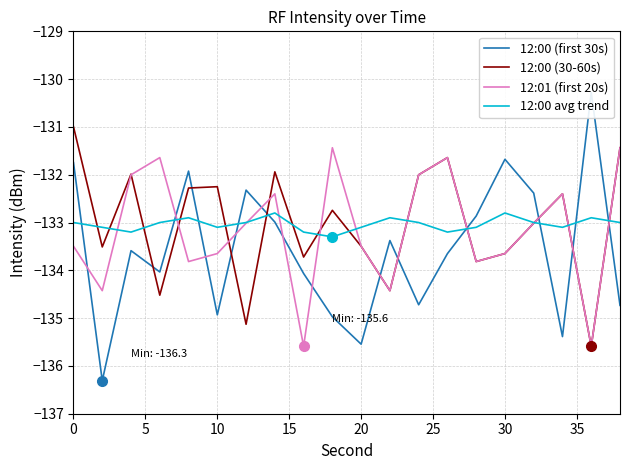

Reading left to right, extract all data points from this chart.

12:00 (first 30s): -131.7	-136.3	-133.6	-134.0	-131.9	-134.9	-132.3	-133.0	-134.1	-135.0	-135.5	-133.4	-134.7	-133.7	-132.9	-131.7	-132.4	-135.4	-130.3	-134.7
12:00 (30-60s): -131.0	-133.5	-132.0	-134.5	-132.3	-132.3	-135.1	-131.9	-133.7	-132.7	-133.5	-134.4	-132.0	-131.6	-133.8	-133.6	-133.0	-132.4	-135.6	-131.4
12:01 (first 20s): -133.5	-134.4	-132.0	-131.6	-133.8	-133.6	-133.0	-132.4	-135.6	-131.4	-133.5	-134.4	-132.0	-131.6	-133.8	-133.6	-133.0	-132.4	-135.6	-131.4
12:00 avg trend: -133.0	-133.1	-133.2	-133.0	-132.9	-133.1	-133.0	-132.8	-133.2	-133.3	-133.1	-132.9	-133.0	-133.2	-133.1	-132.8	-133.0	-133.1	-132.9	-133.0